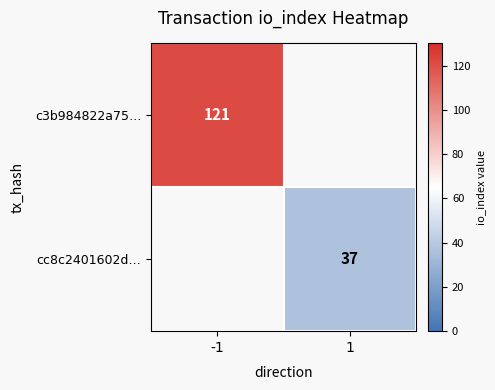

The cc8c2401602d… series shows 66 at 1. True or false?

False